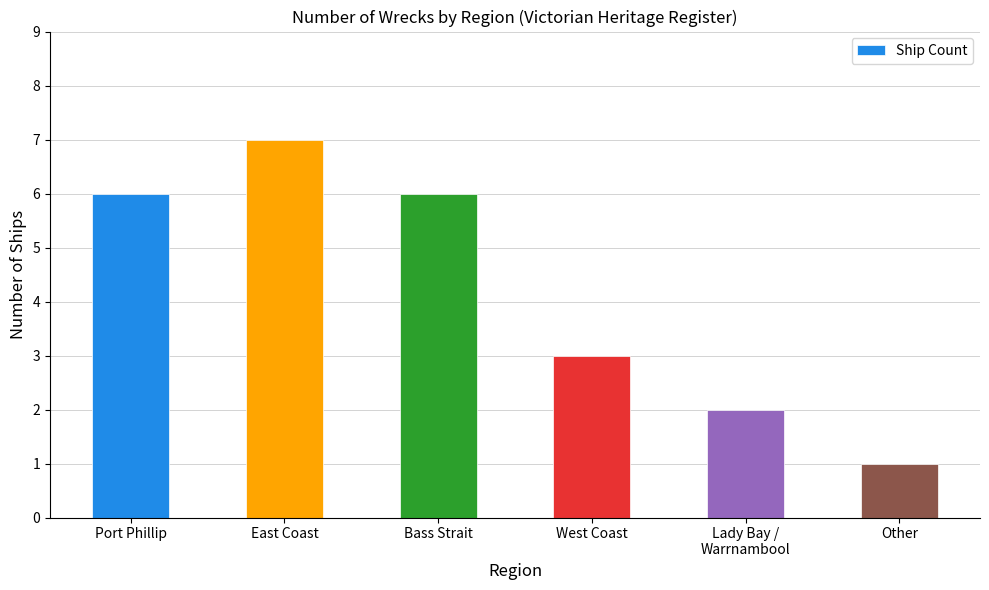

Reading left to right, what are all the values shown in this chart?

Port Phillip=6	East Coast=7	Bass Strait=6	West Coast=3	Lady Bay /
Warrnambool=2	Other=1